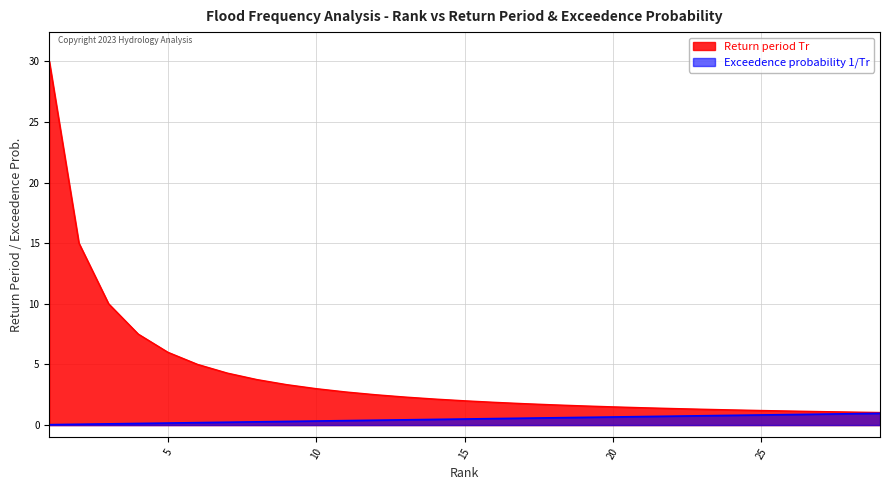

At 26, list the series in order from smallest to largest.

Exceedence probability, Return period Tr